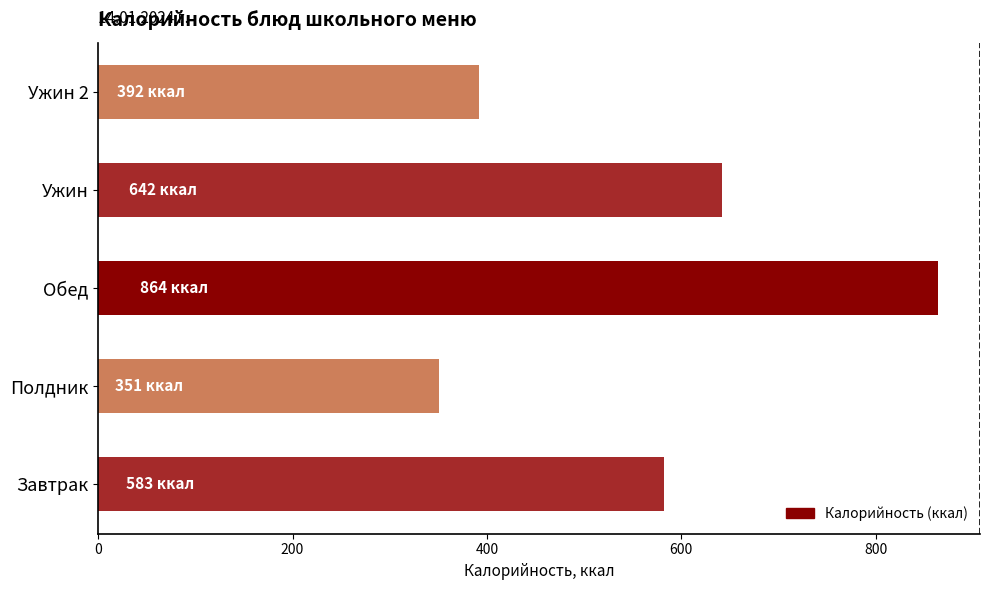

List the labels in order of value, smallest first.

Полдник, Ужин 2, Завтрак, Ужин, Обед